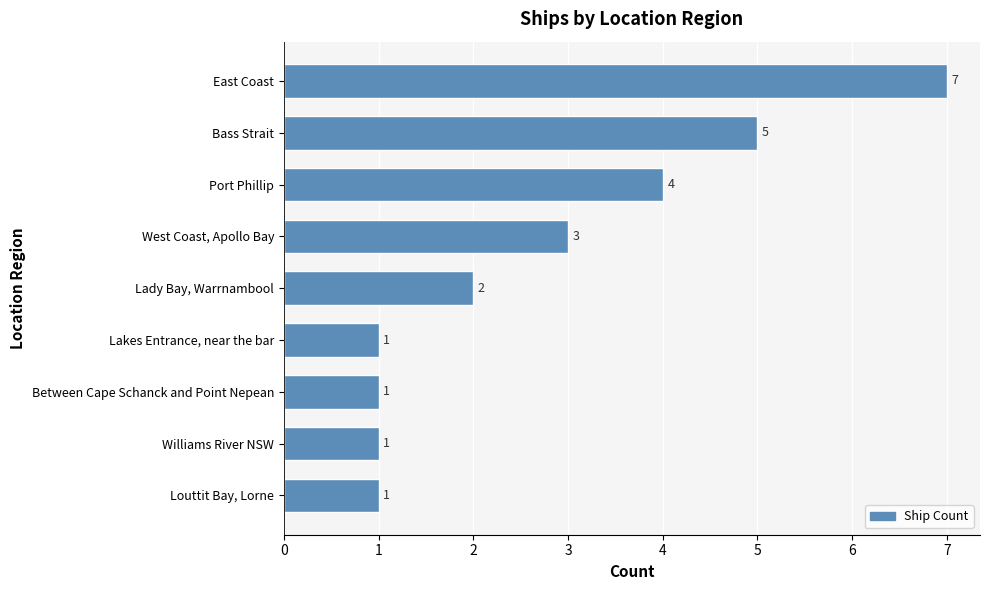

At which label is the value closest to 4?

Port Phillip